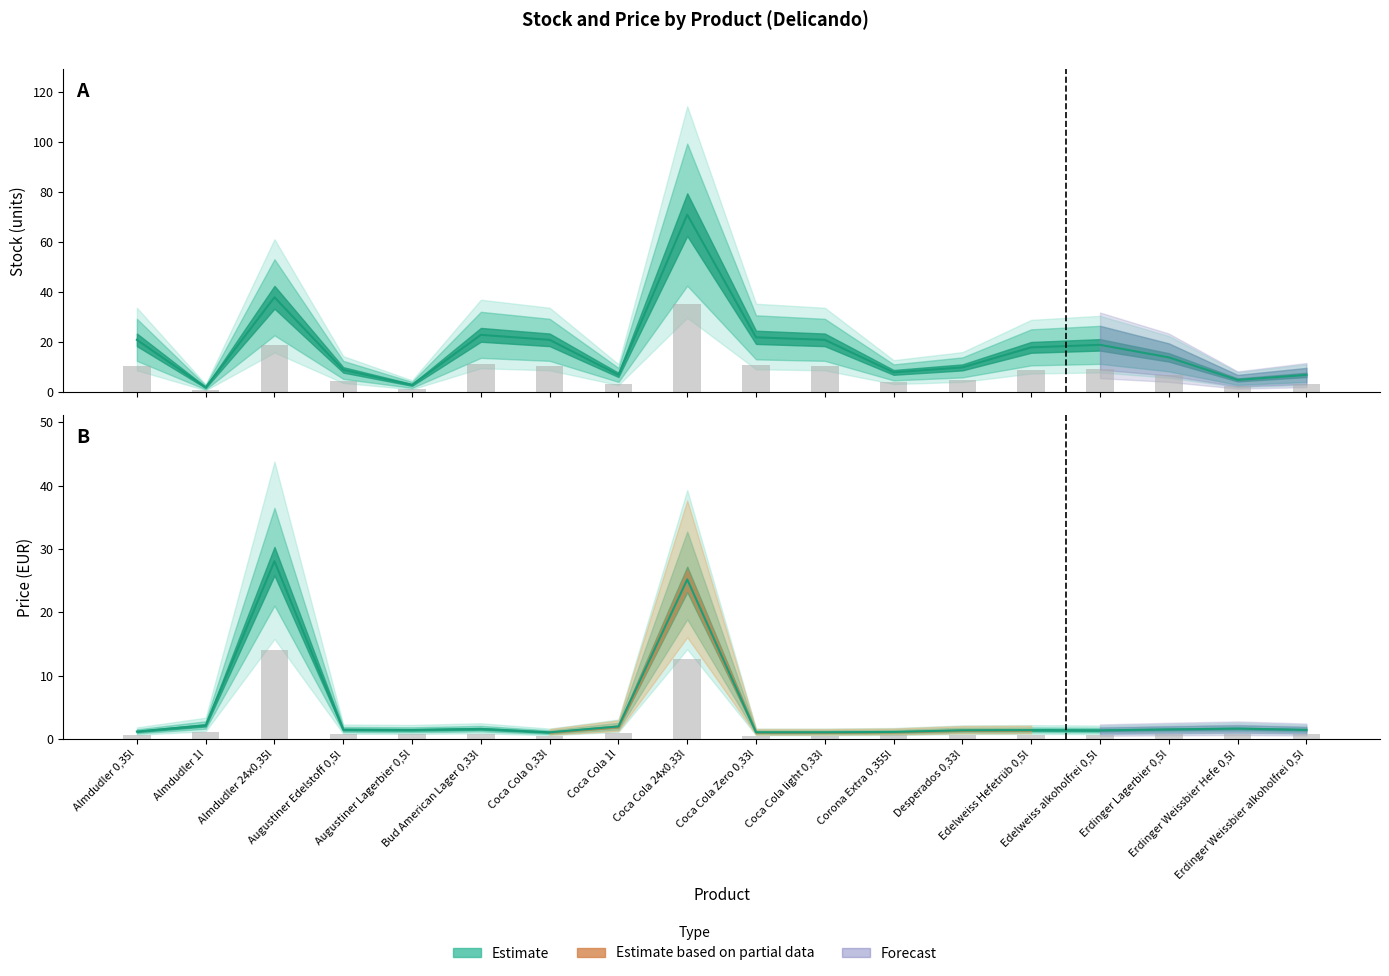

Which label corresponds to the largest value in the chart?

Coca Cola 24x0,33l